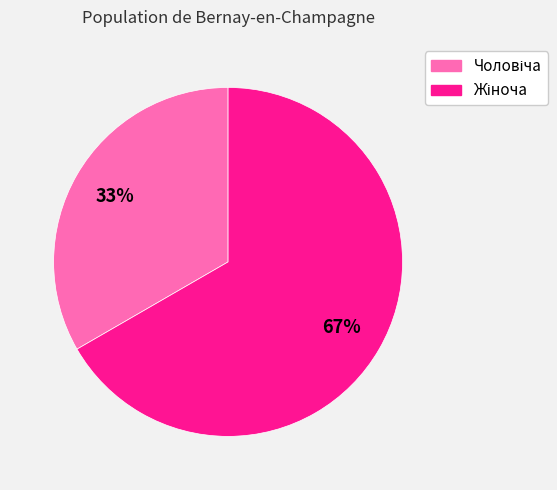

How many segments does this pie chart have?

2